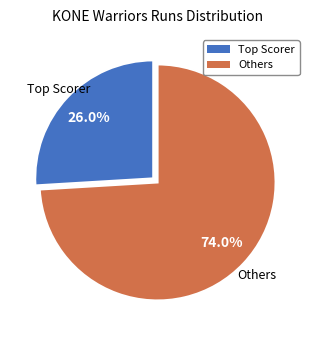

Is there any slice that represents more than half of the pie?

Yes